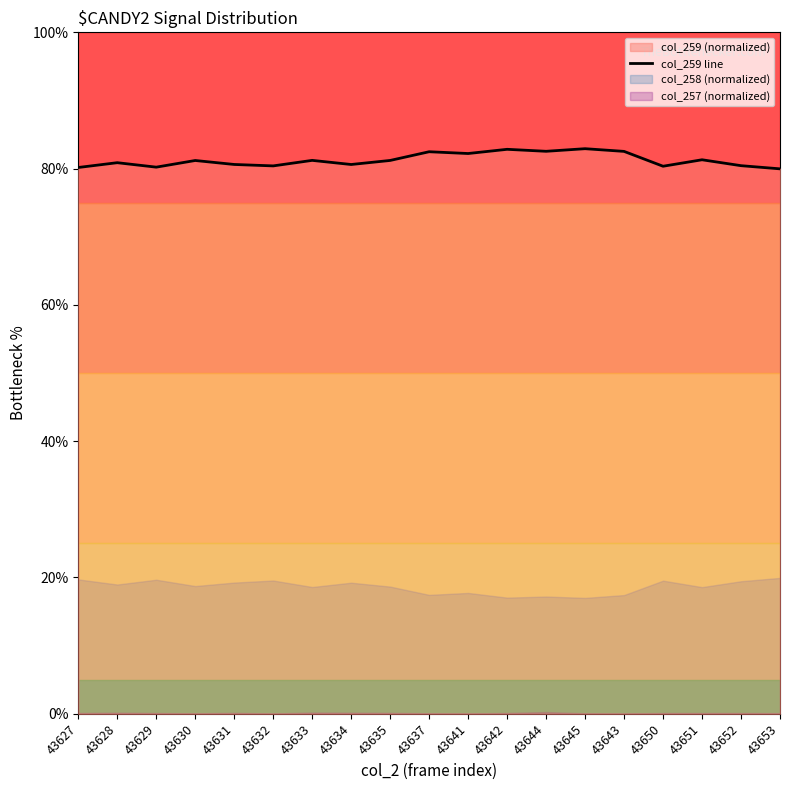

List the labels in order of value, smallest first.

43653, 43627, 43629, 43650, 43632, 43652, 43634, 43631, 43628, 43630, 43635, 43633, 43651, 43641, 43637, 43643, 43644, 43642, 43645